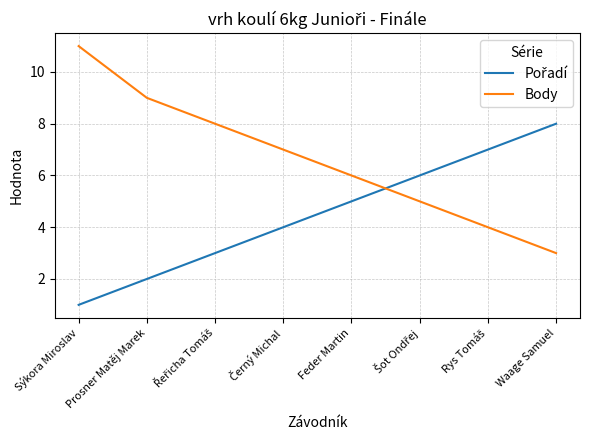

What is the maximum value for Body?

11